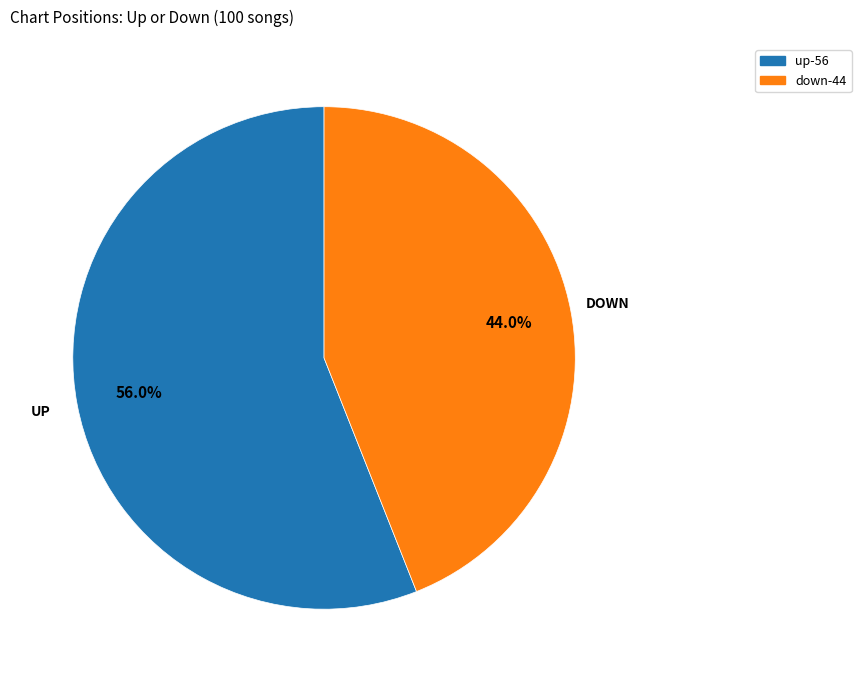

The up slice represents 56% of the pie. True or false?

True